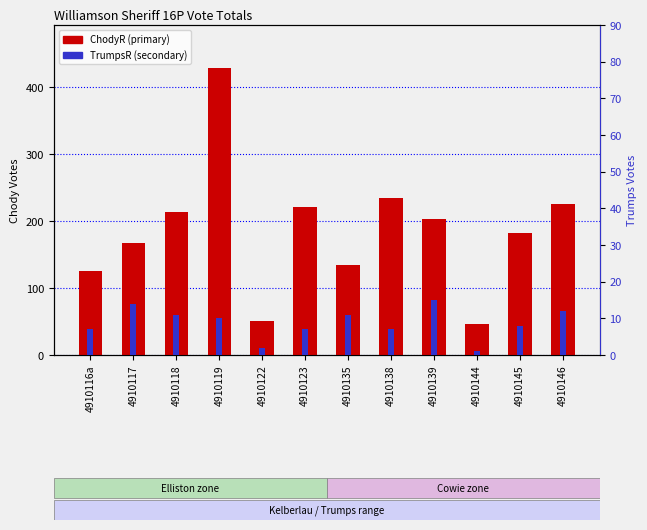

Reading left to right, list all the values displayed in this chart.

ChodyR_16P_Williamson Sheriff: 126	168	214	429	51	222	135	234	203	46	182	225
TrumpsR_16P_Williamson Sheriff: 7	14	11	10	2	7	11	7	15	1	8	12